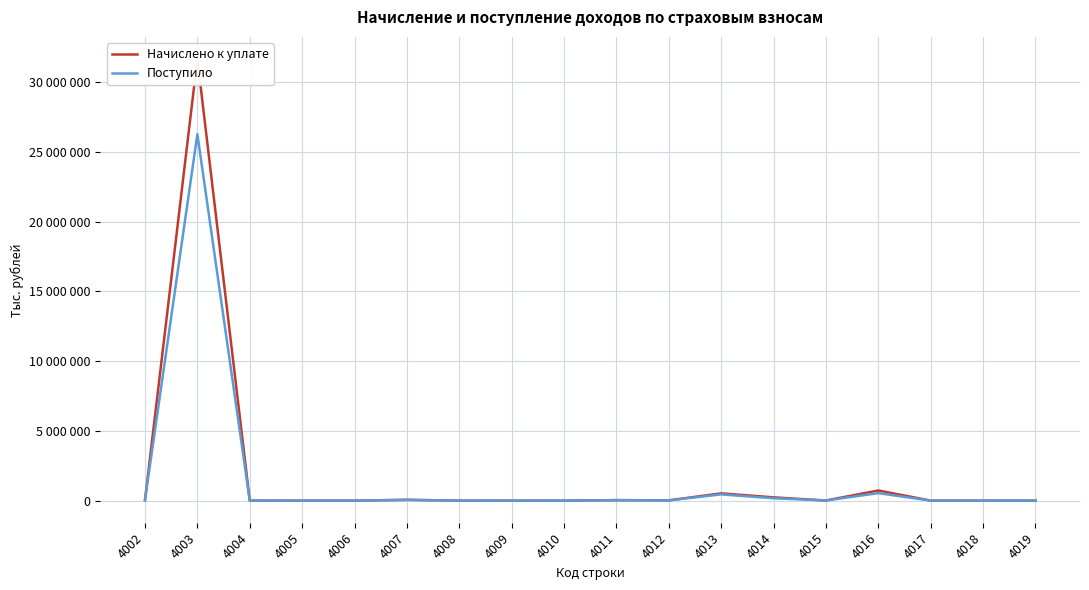

The value of Начислено к уплате at 4019 is 8. True or false?

False